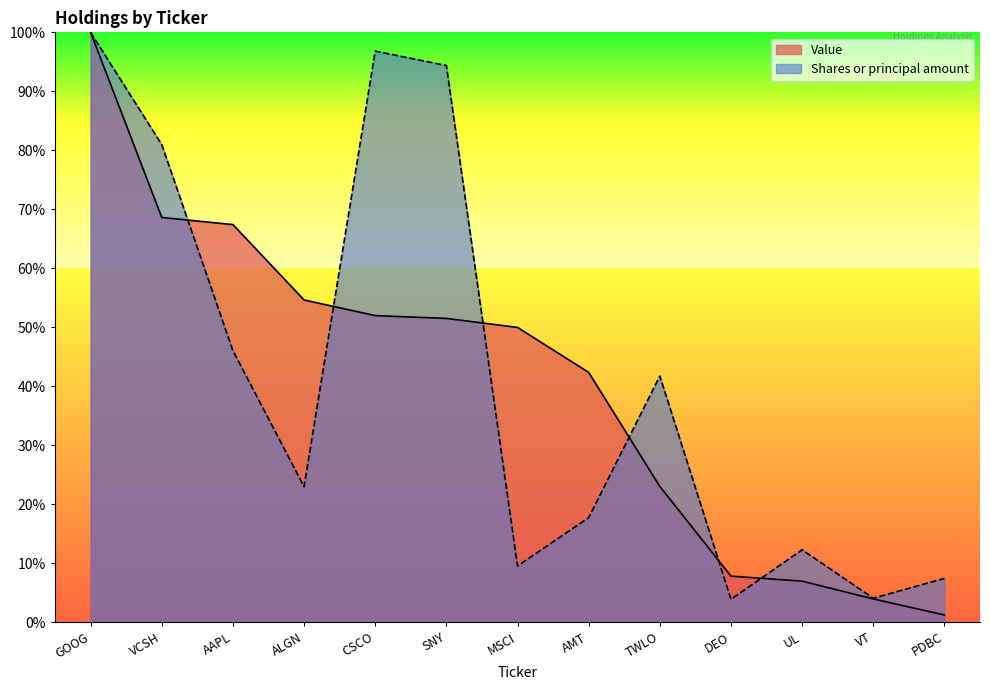

Between UL and VT, which series saw the biggest shift?

Shares or principal amount